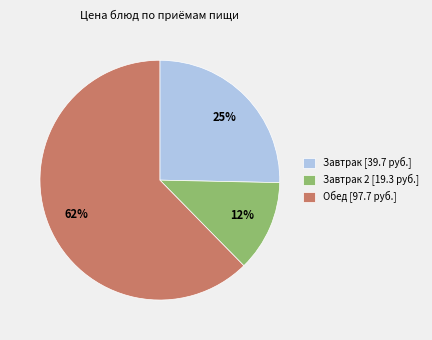

To the nearest percent, what is the difference between the Обед [97.7 руб.] and Завтрак [39.7 руб.] slice percentages?

37%